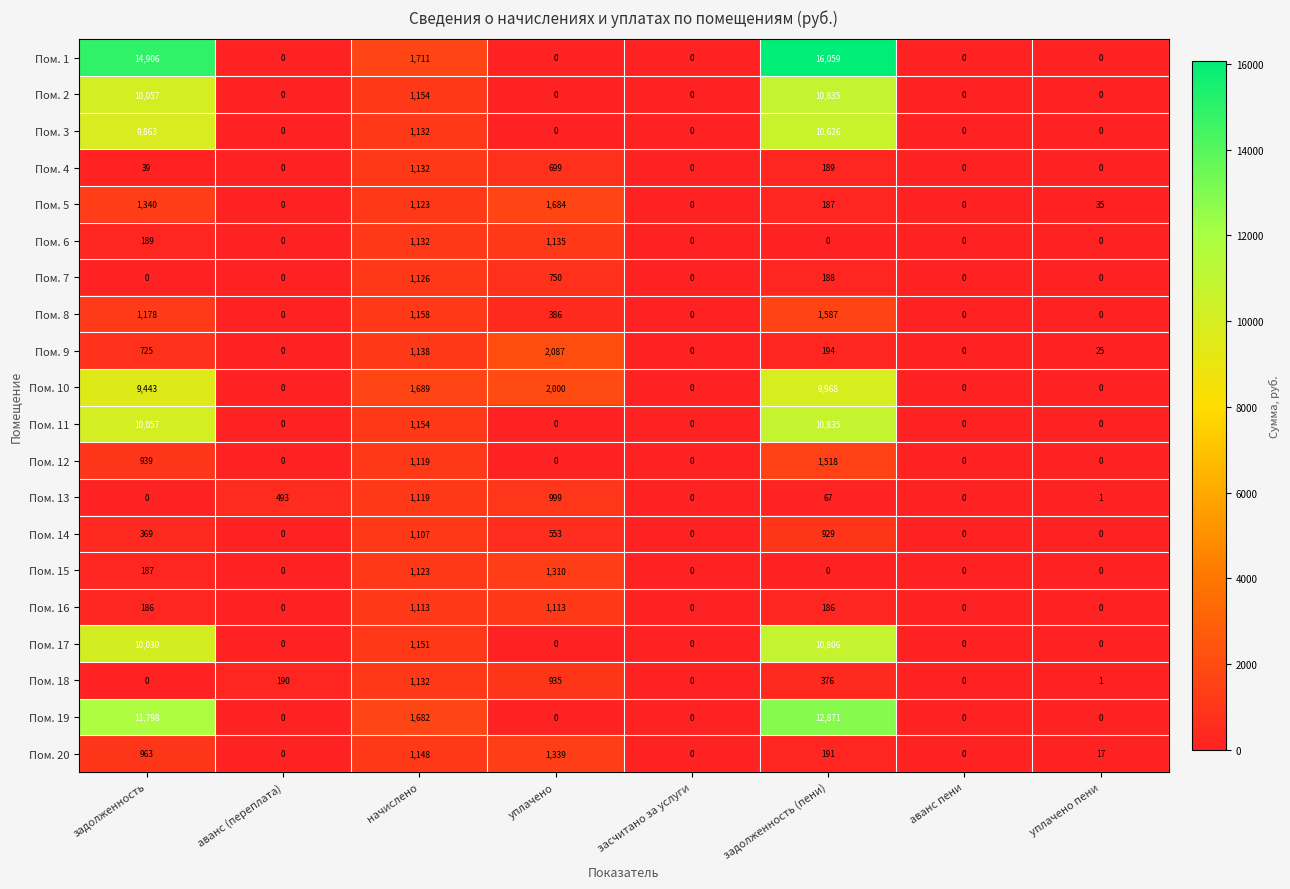

How many positive values does the Пом. 7 series have?

3